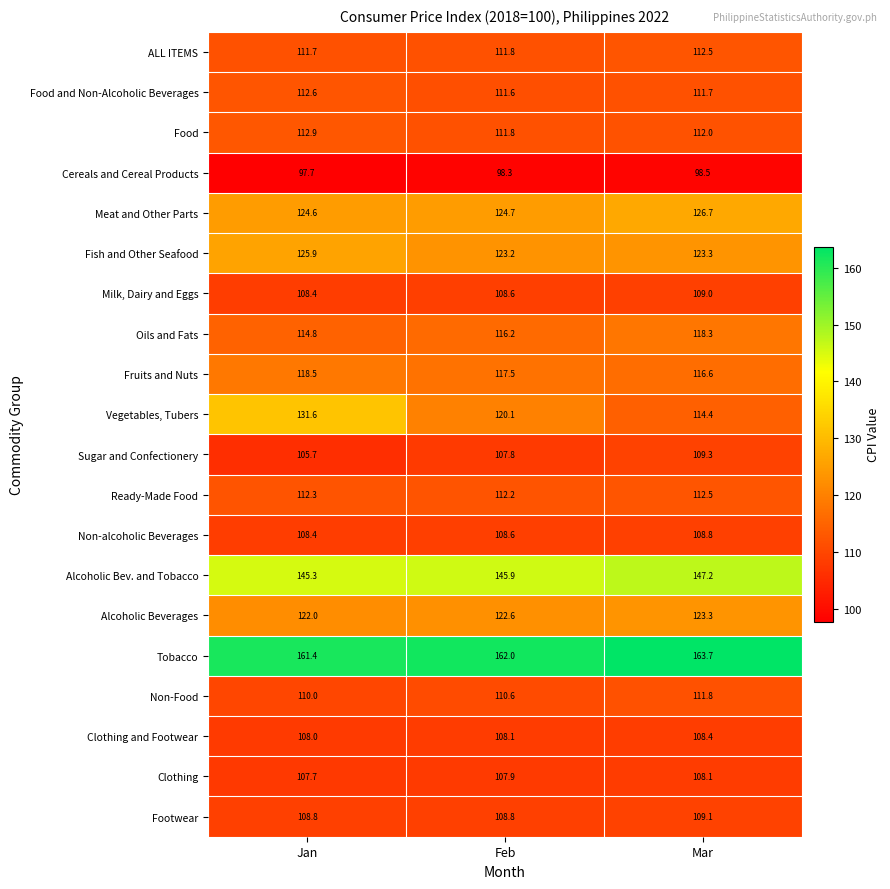

The value of Alcoholic Bev. and Tobacco at Jan is 145.3. True or false?

True